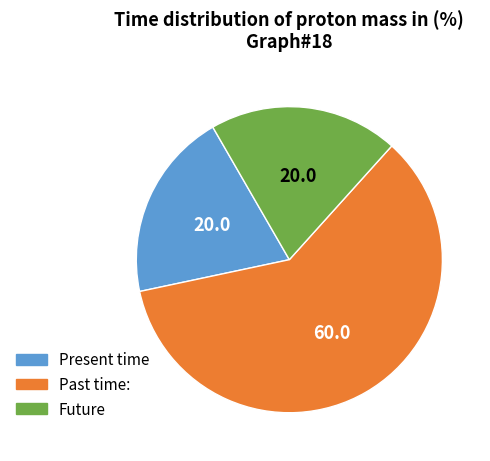

Does any single category account for the majority?

Yes